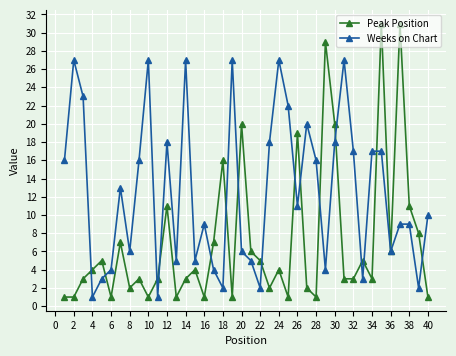

What is the greatest value displayed?

31